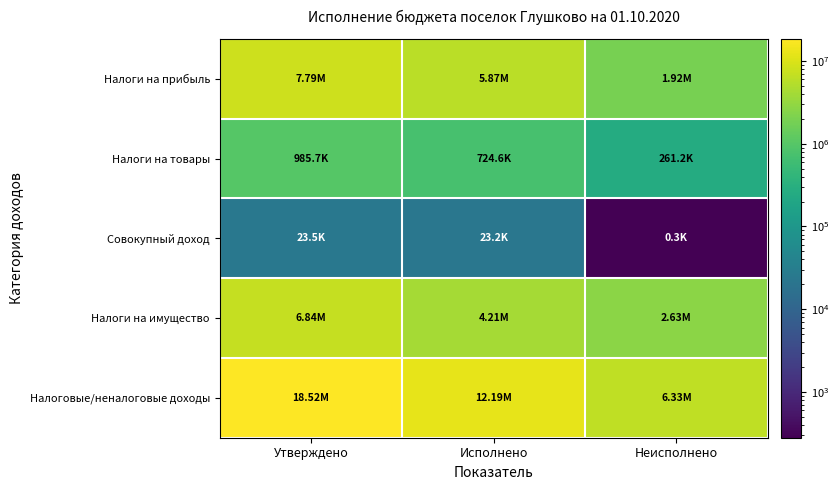

Rank the series by their maximum value, from lowest to highest.

Совокупный доход, Налоги на товары, Налоги на имущество, Налоги на прибыль, Налоговые/неналоговые доходы